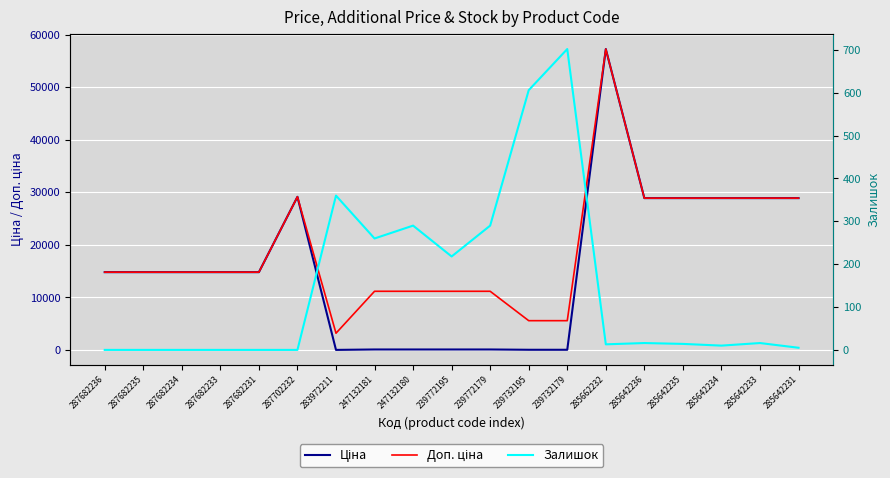

True or false: Ціна and Доп. ціна intersect in this chart.

False